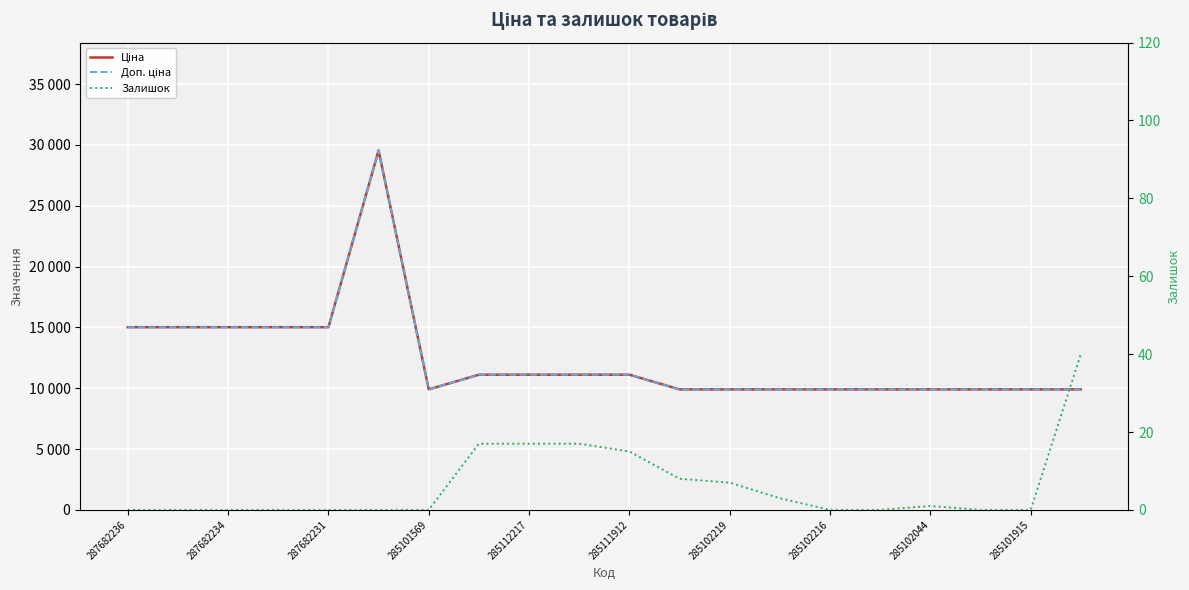

In Ціна, how many points are higher than both neighbors (excluding endpoints)?

1